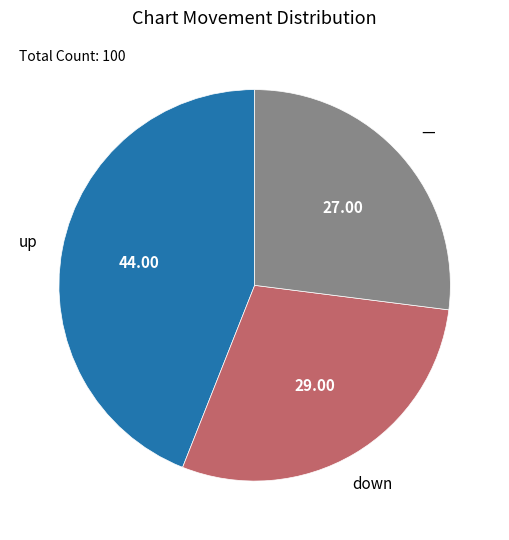

Is there a majority slice in this chart?

No